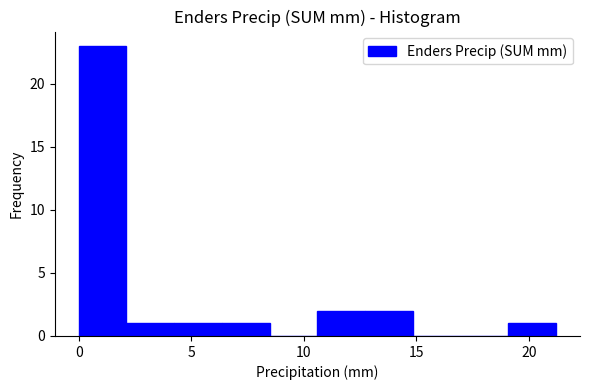

Reading left to right, transcribe this chart: for each bar, give the range it covers on the x-axis and its height. Neither the bar edges nor the heights are printed on the chart, so give them approximately, as read against the axes.

0.0 to 2.0: 23
2.0 to 4.0: 1
4.0 to 6.5: 1
6.5 to 8.5: 1
8.5 to 10.5: 0
10.5 to 12.5: 2
12.5 to 15.0: 2
15.0 to 17.0: 0
17.0 to 19.0: 0
19.0 to 21.0: 1